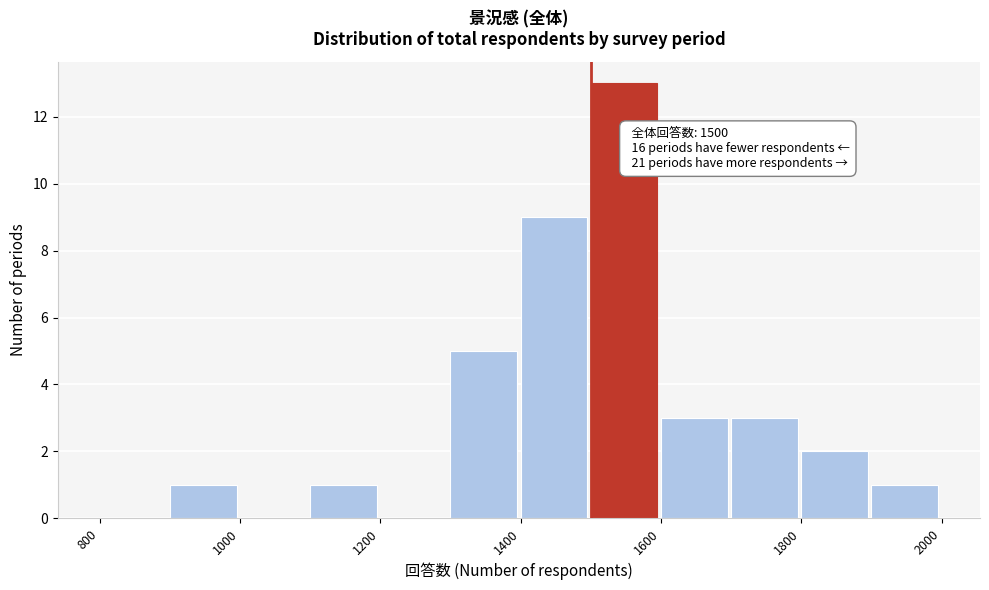

Which range on the x-axis has the tallest bar?

1500 to 1600